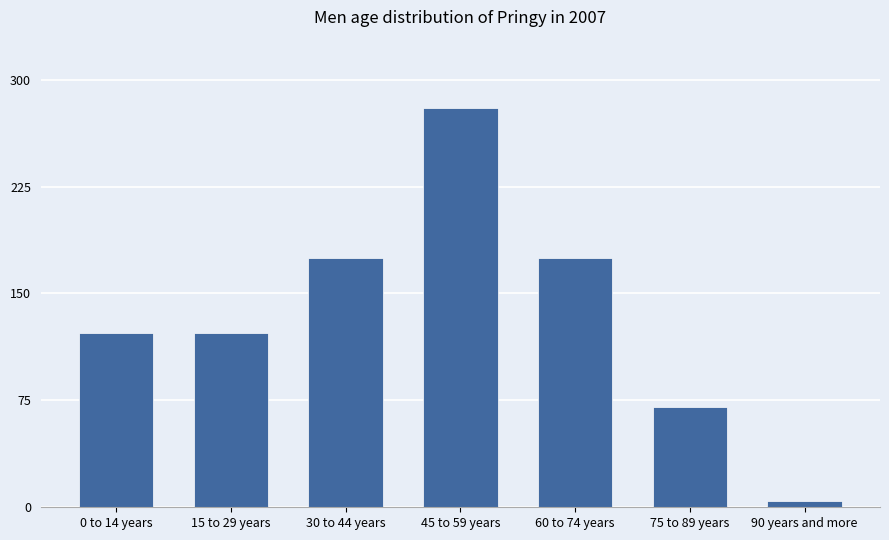

True or false: the data shows 26.8 at 75 to 89 years.

False